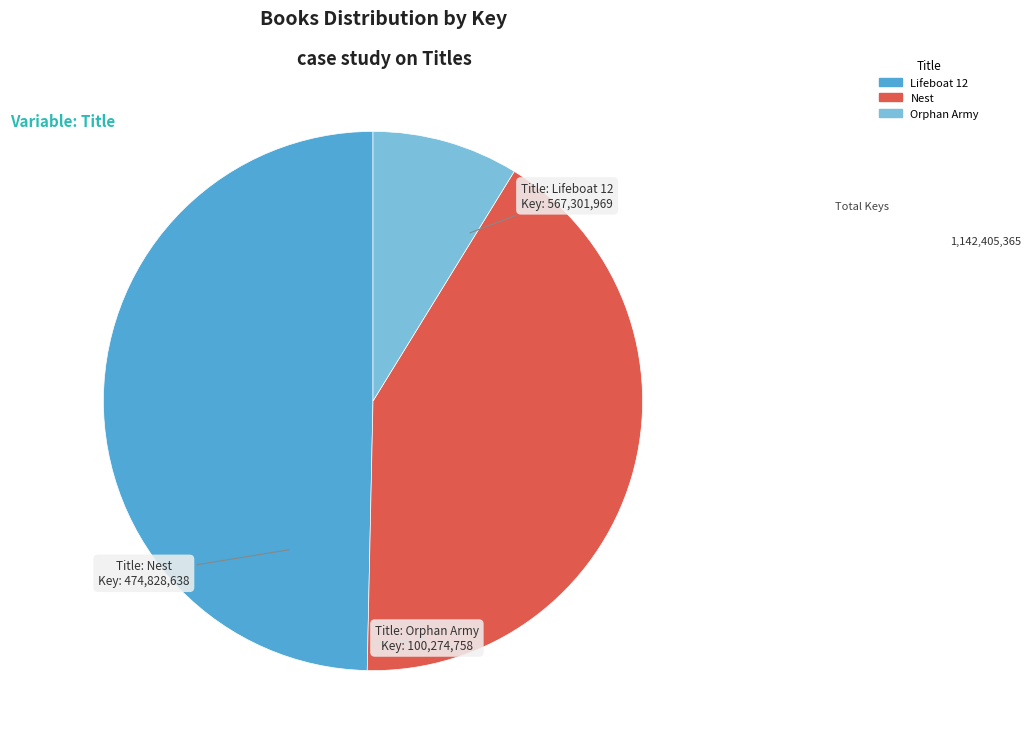

True or false: Nest accounts for 42% of the total.

True